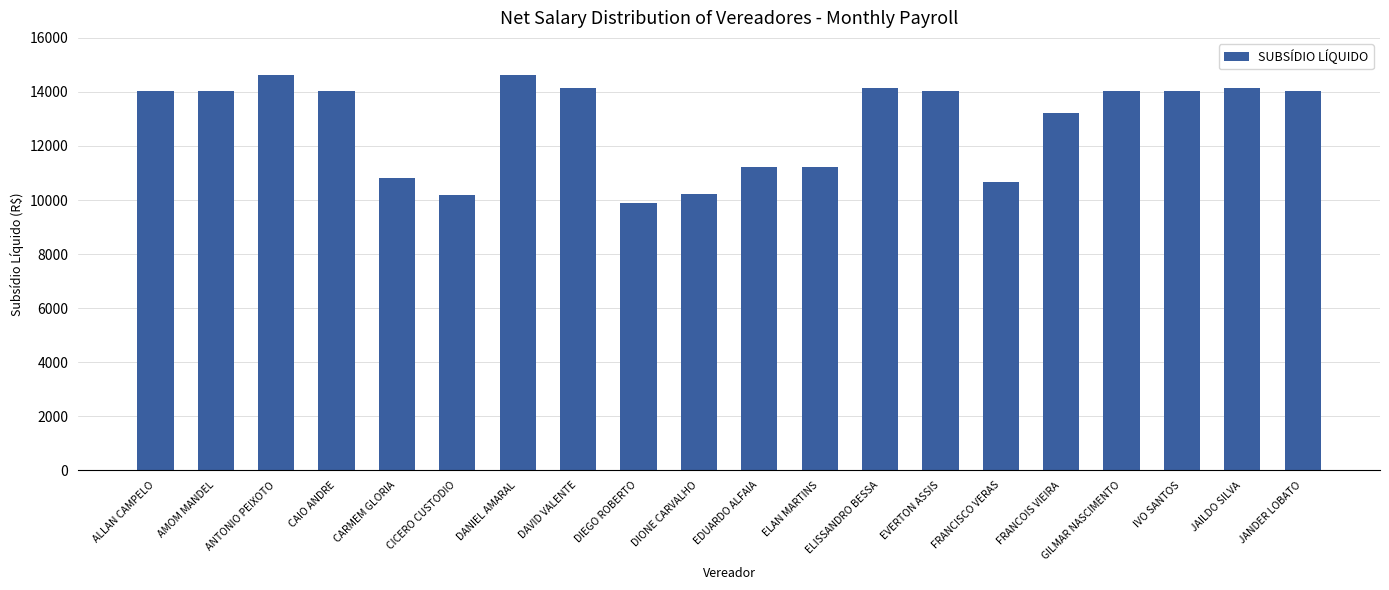

What is the label of the 9th bar from the left?

DIEGO ROBERTO